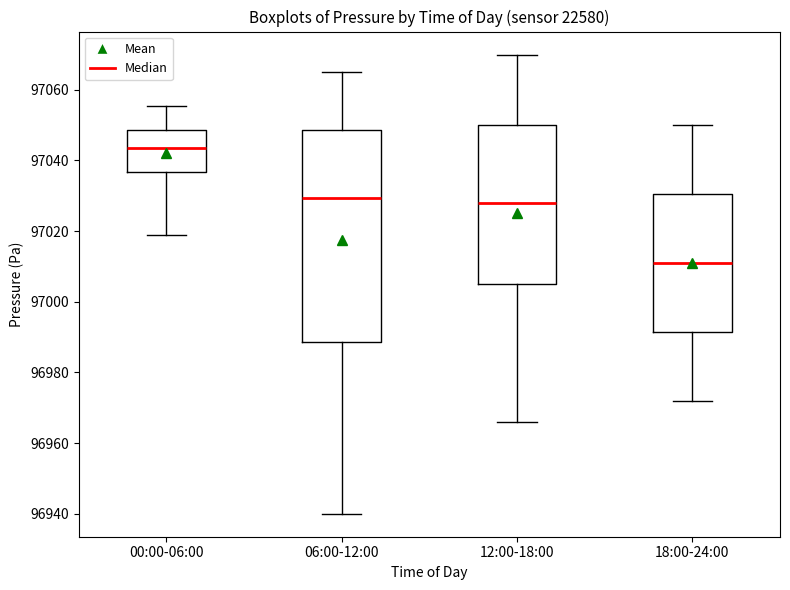

Reading left to right, transcribe this box plot: for each box, give where its median line is, the range the box spans, and where its two whiskers end, as read against the y-axis. The values are not printed on the chart, so give them approximately, as read against the axis.

00:00-06:00: median 97044, box 97036 to 97048, whiskers 97018 to 97056
06:00-12:00: median 97030, box 96988 to 97048, whiskers 96940 to 97066
12:00-18:00: median 97028, box 97006 to 97050, whiskers 96966 to 97070
18:00-24:00: median 97012, box 96992 to 97030, whiskers 96972 to 97050